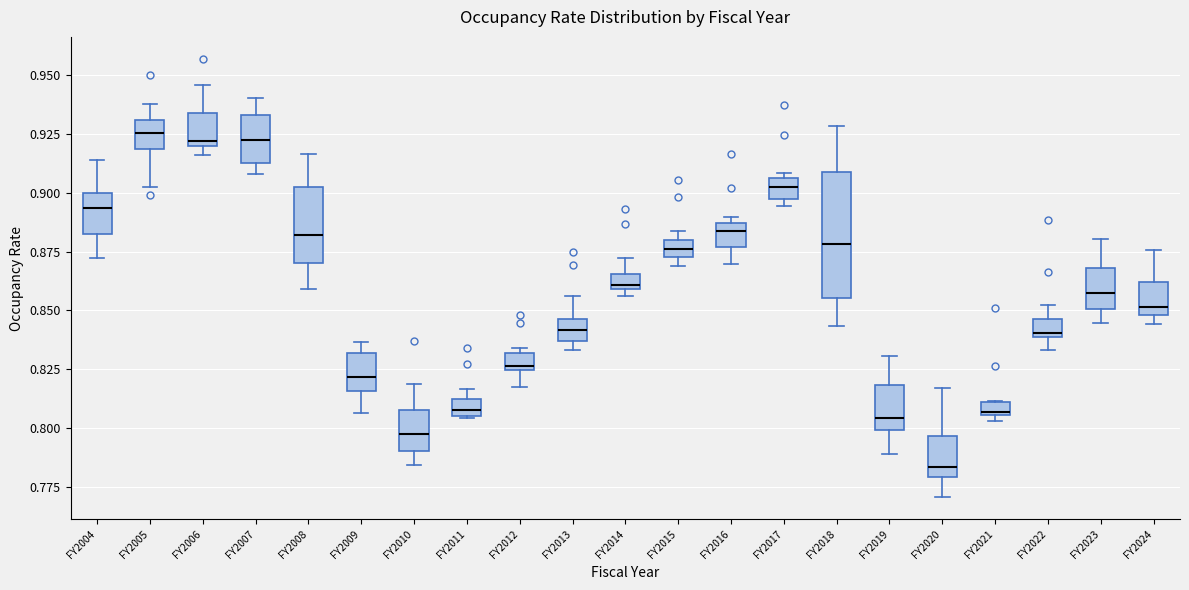

Where is the upper edge of the box for FY2010 on the y-axis? The values are not printed on the chart, so give them approximately, as read against the axis.

0.810